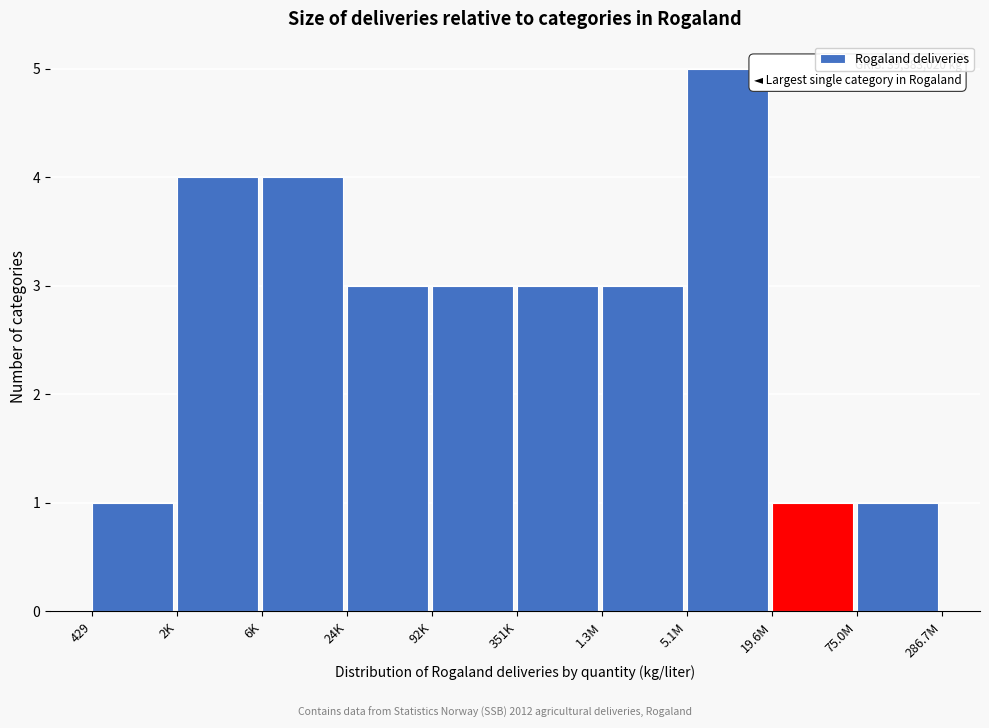

Reading left to right, transcribe all the data shown in this chart.

429=1	2K=4	6K=4	24K=3	92K=3	351K=3	1.3M=3	5.1M=5	19.6M=1	75.0M=1